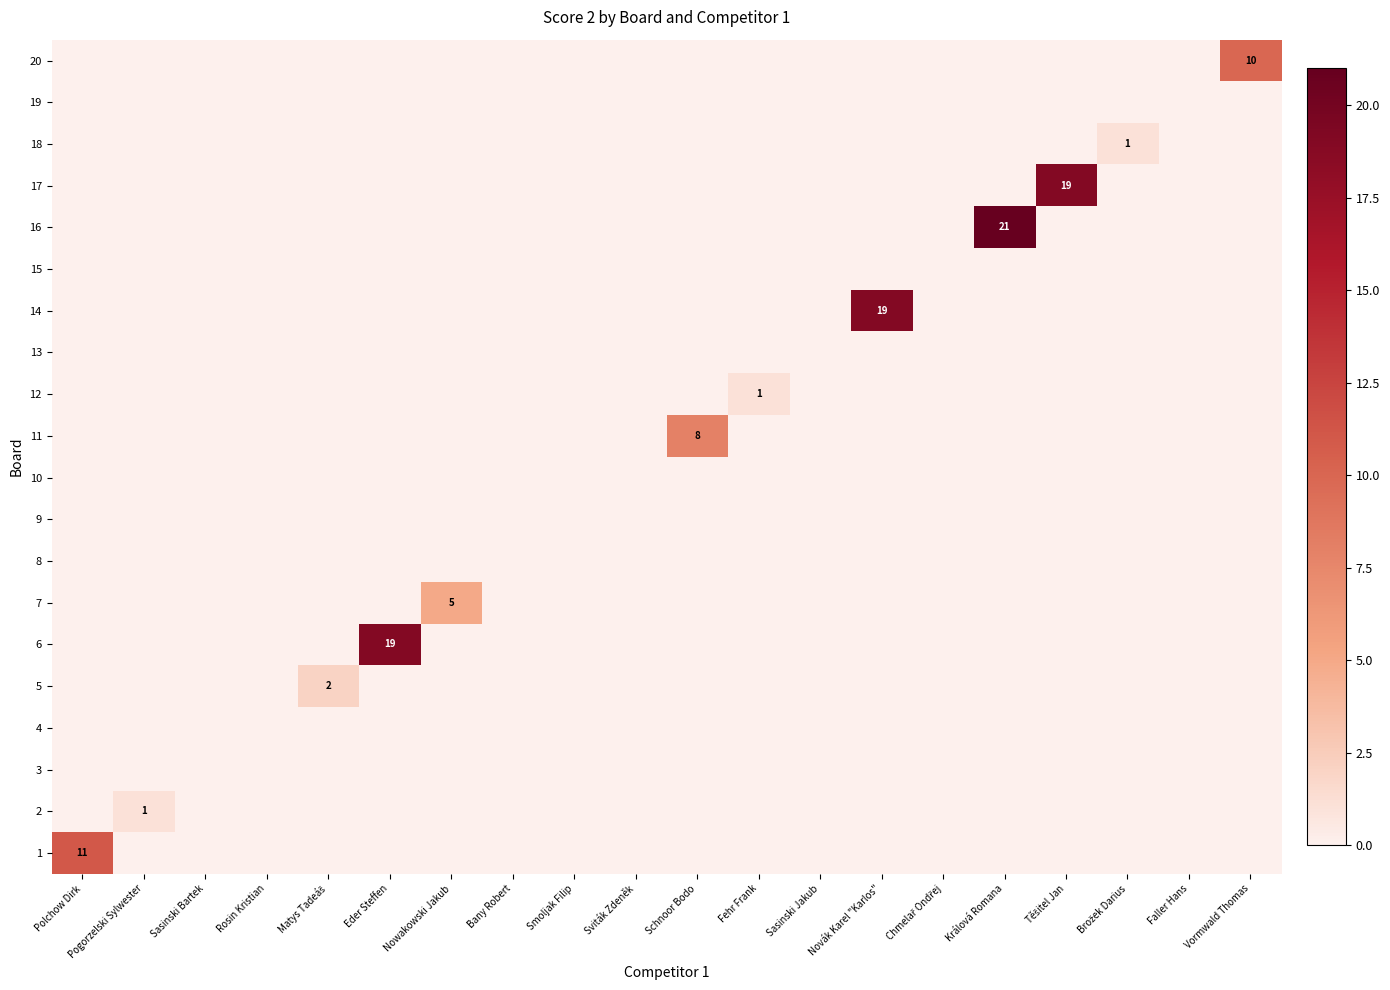

True or false: 11 has a value of 14 at Schnoor Bodo.

False